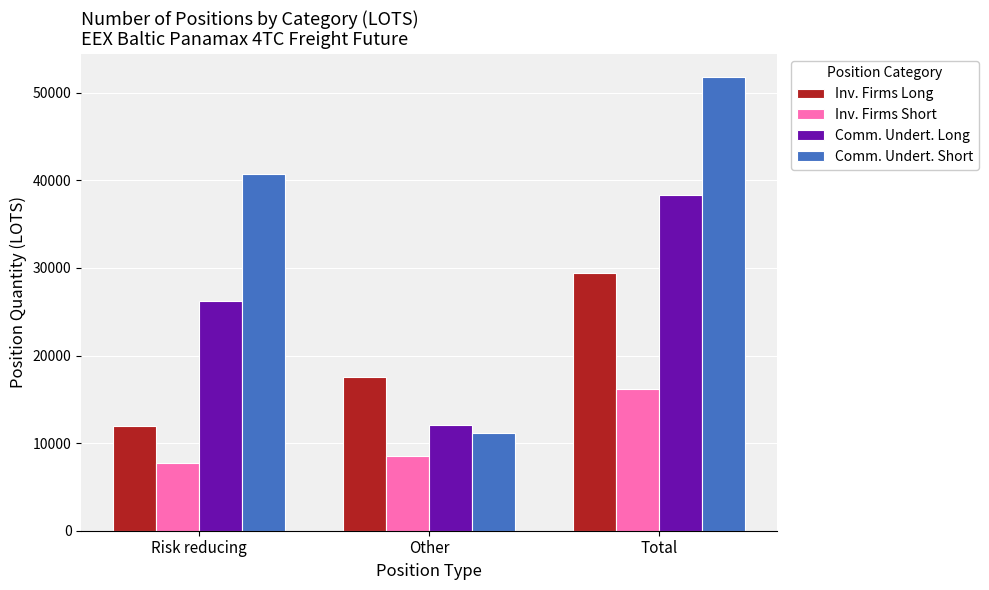

What is the highest value of the Inv. Firms Long series?

29470.9